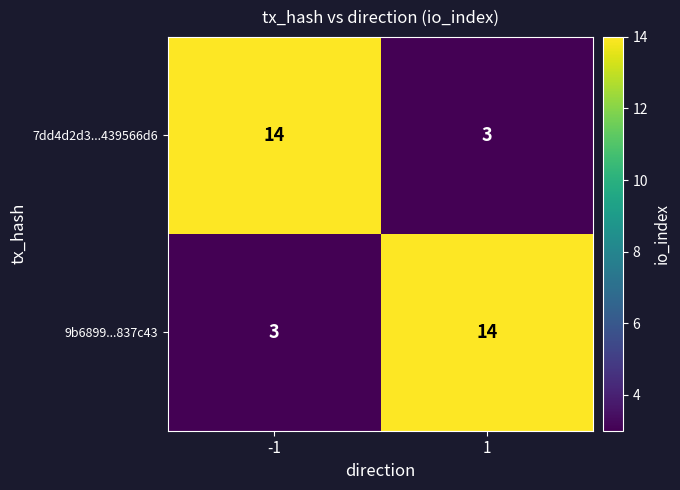

What is the spread (max minus min) of values at -1?

11